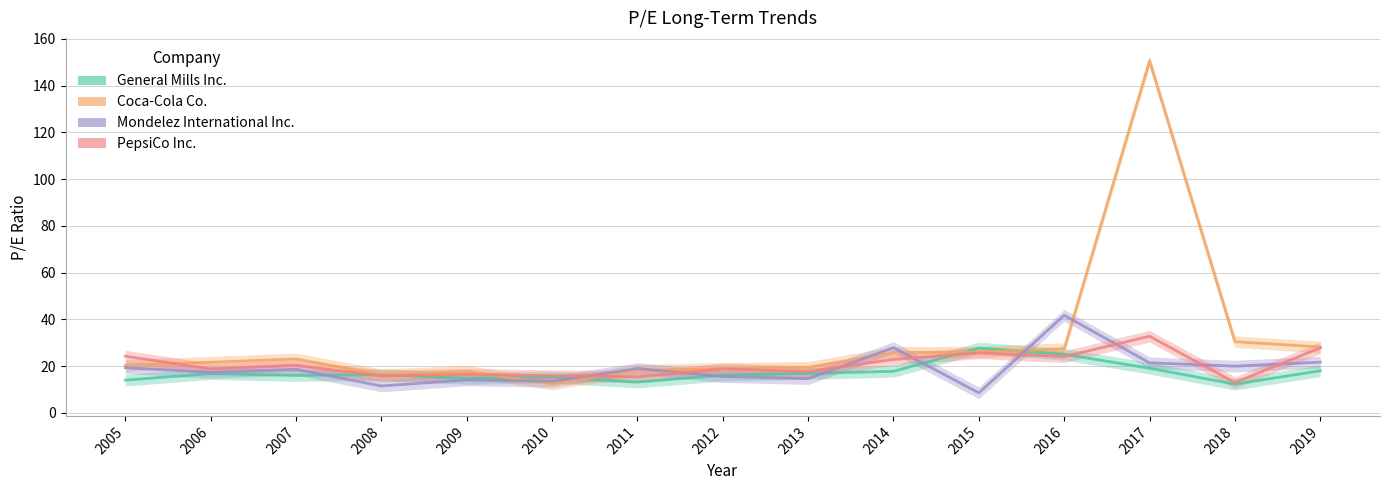

At which category does Coca-Cola Co. reach its first local peak?

2007